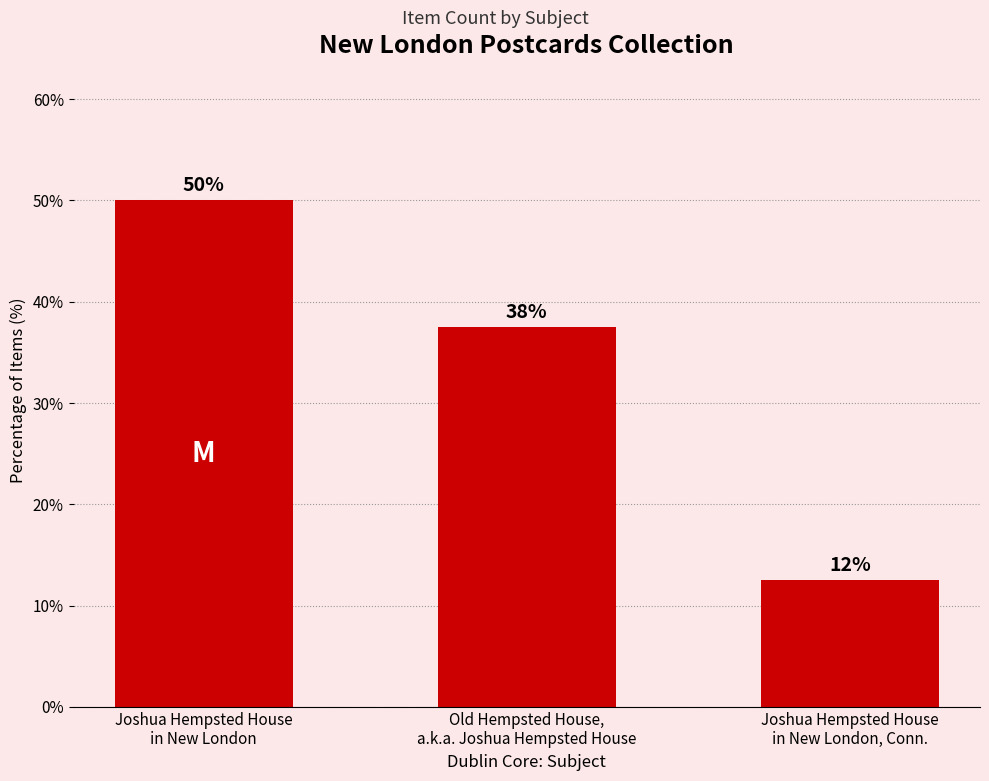

At which label does the data first exceed 37?

Joshua Hempsted House
in New London